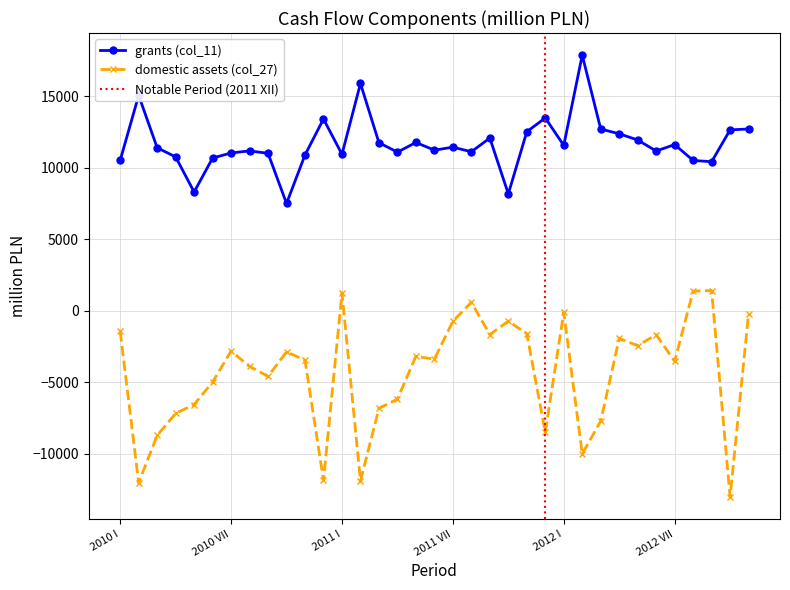

The grants (col_11) series shows 11009 at 2010 IX. True or false?

True